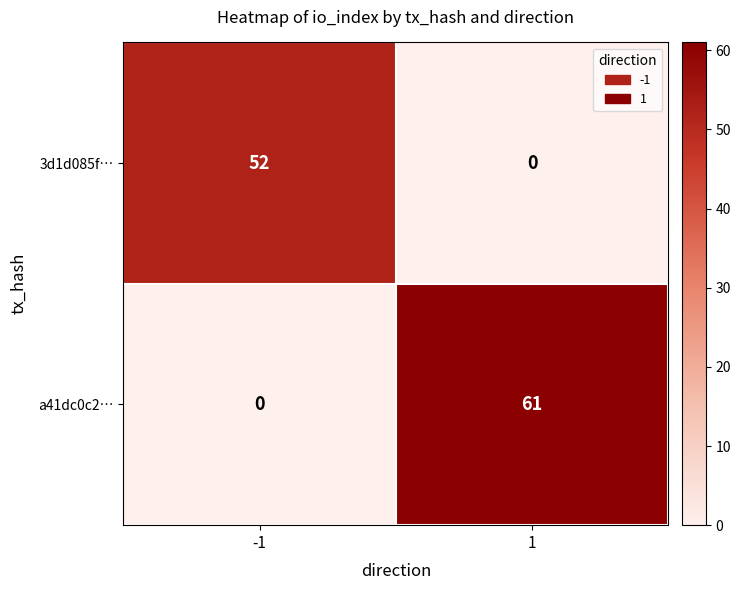

How many categories are shown in the chart?

2